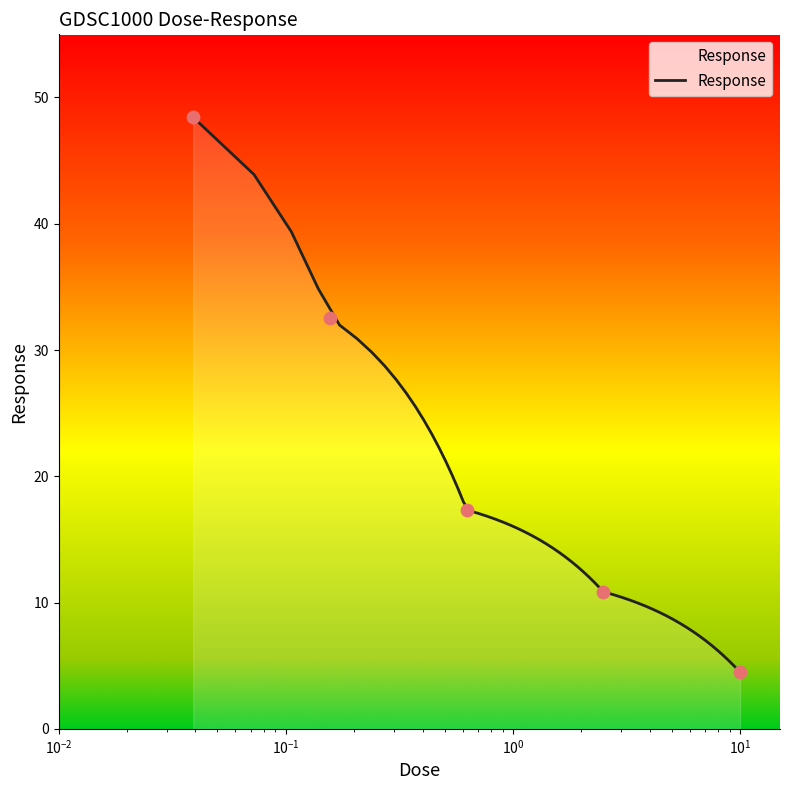

What is the minimum value for Response?

4.5